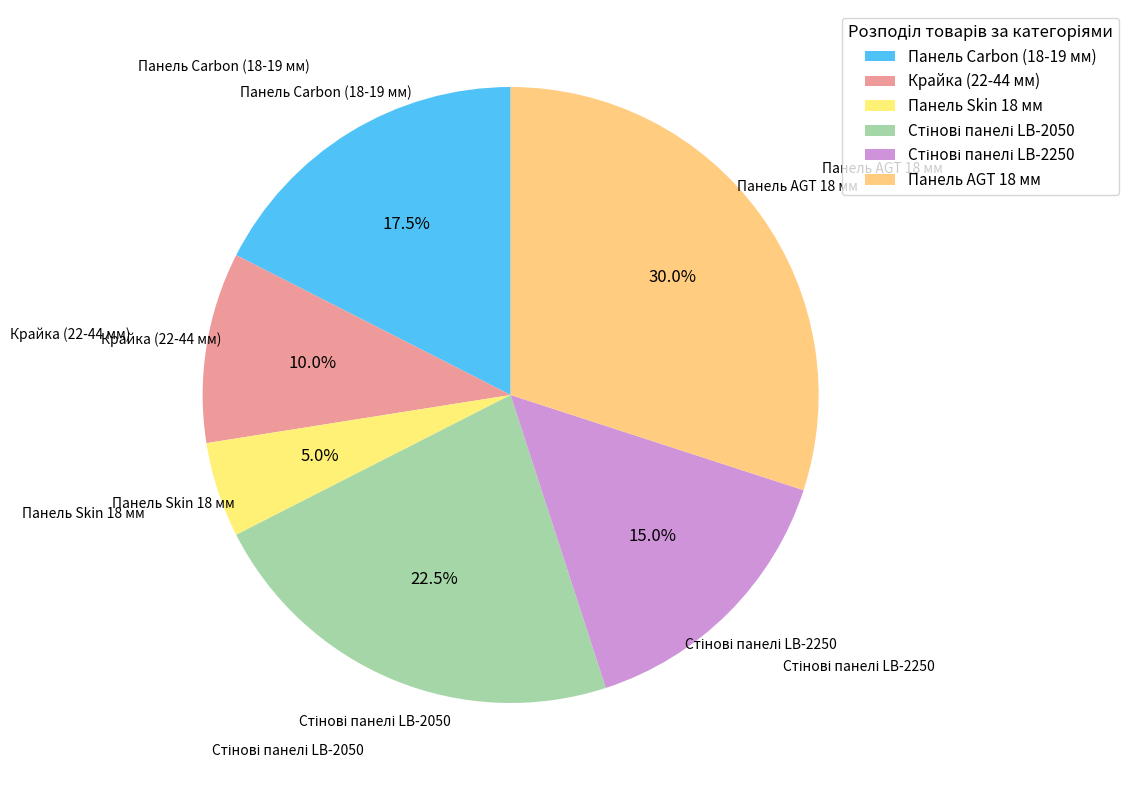

What is the total percentage of Панель AGT 18 мм and Крайка (22-44 мм)?

40.0%